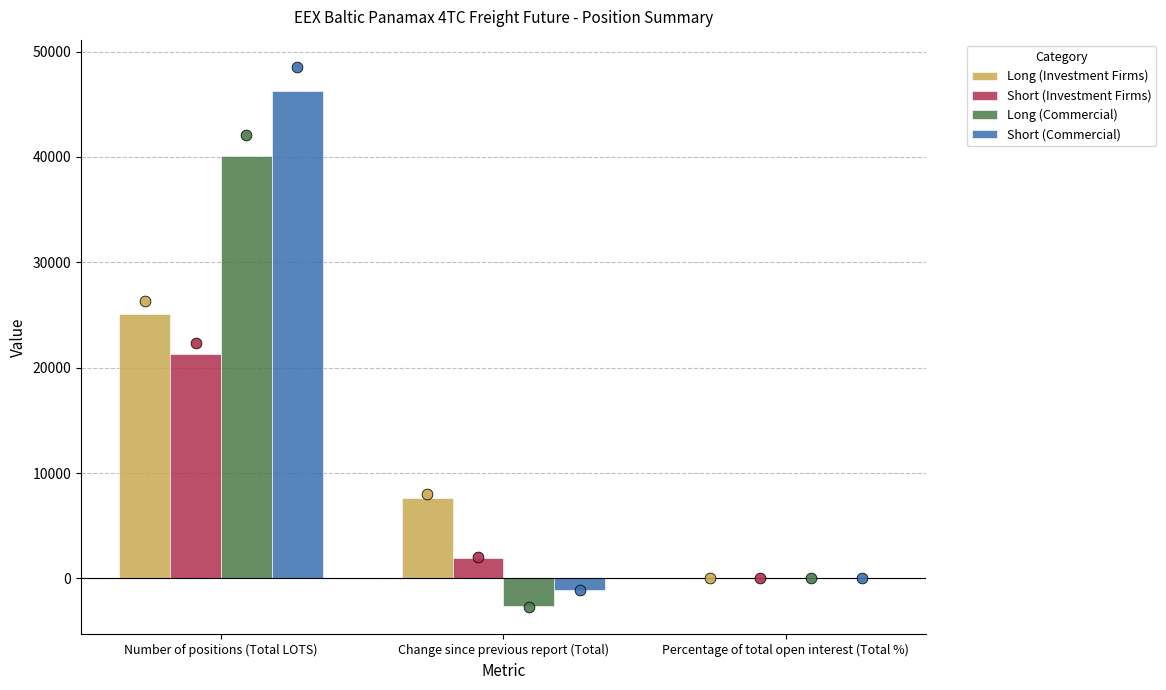

At which category is the sum across all series the highest?

Number of positions (Total LOTS)